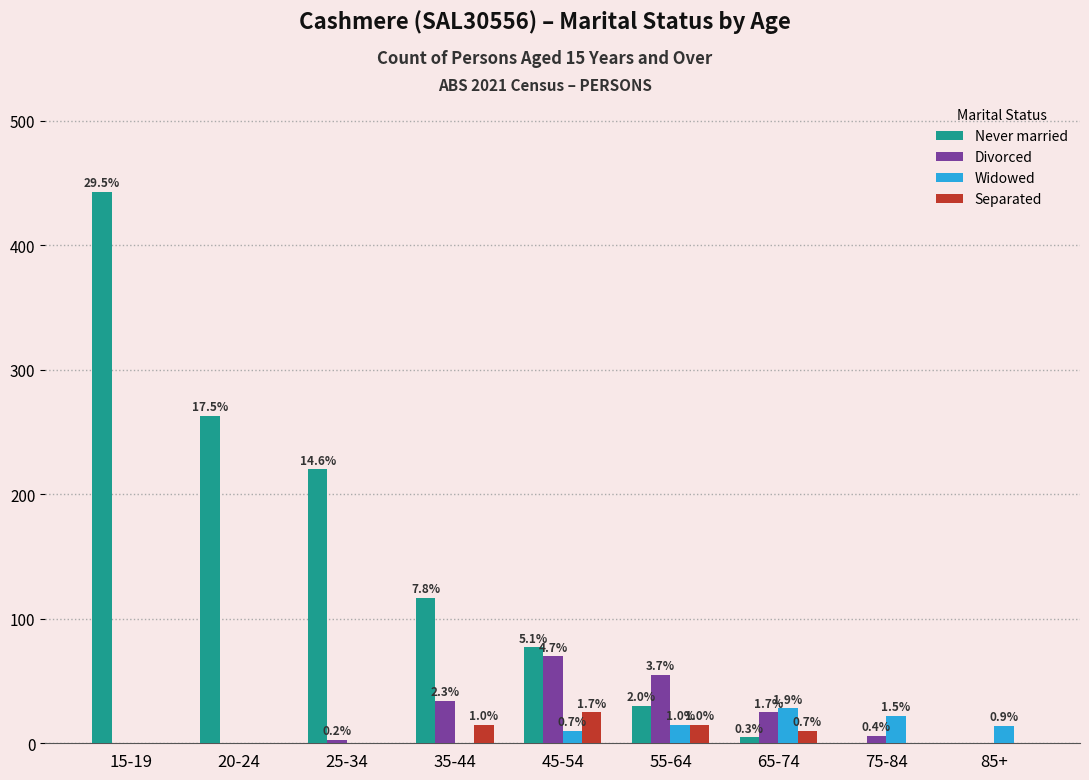

Does the chart contain stacked bars?

No